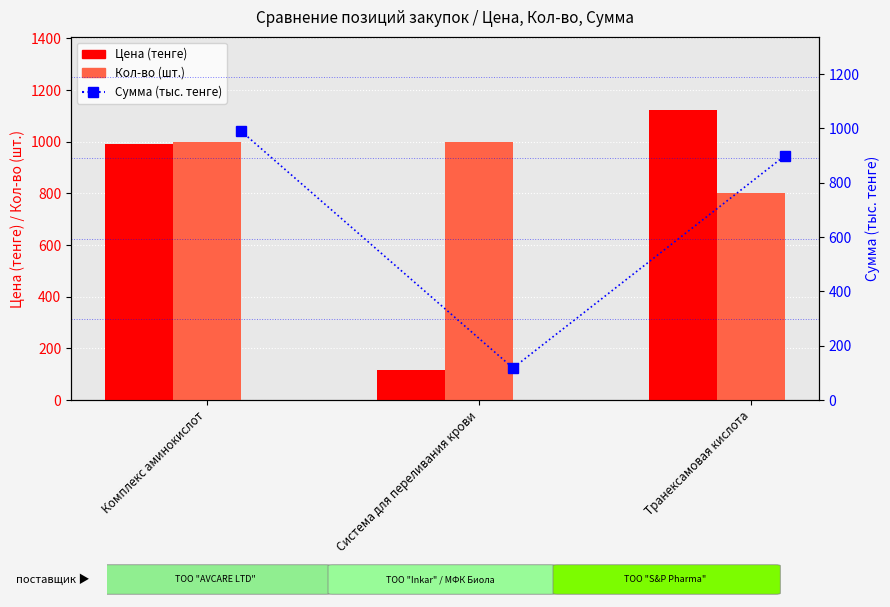

The value of Цена (тенге) at Транексамовая кислота is 1124.8. True or false?

True